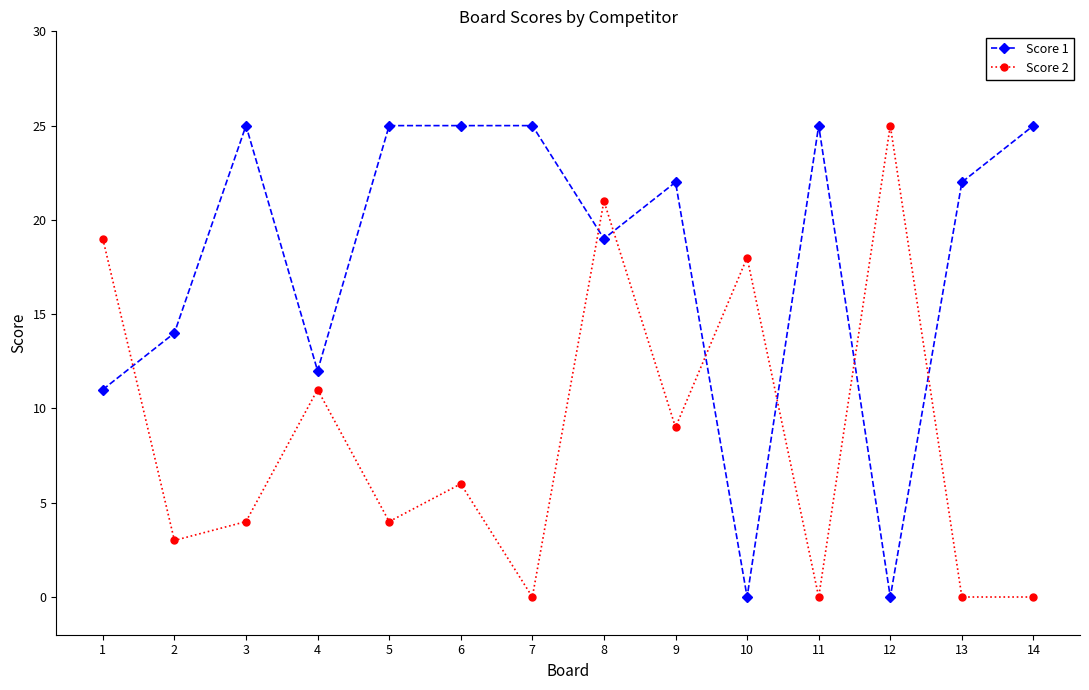

At 2, list the series in order from smallest to largest.

Score 2, Score 1